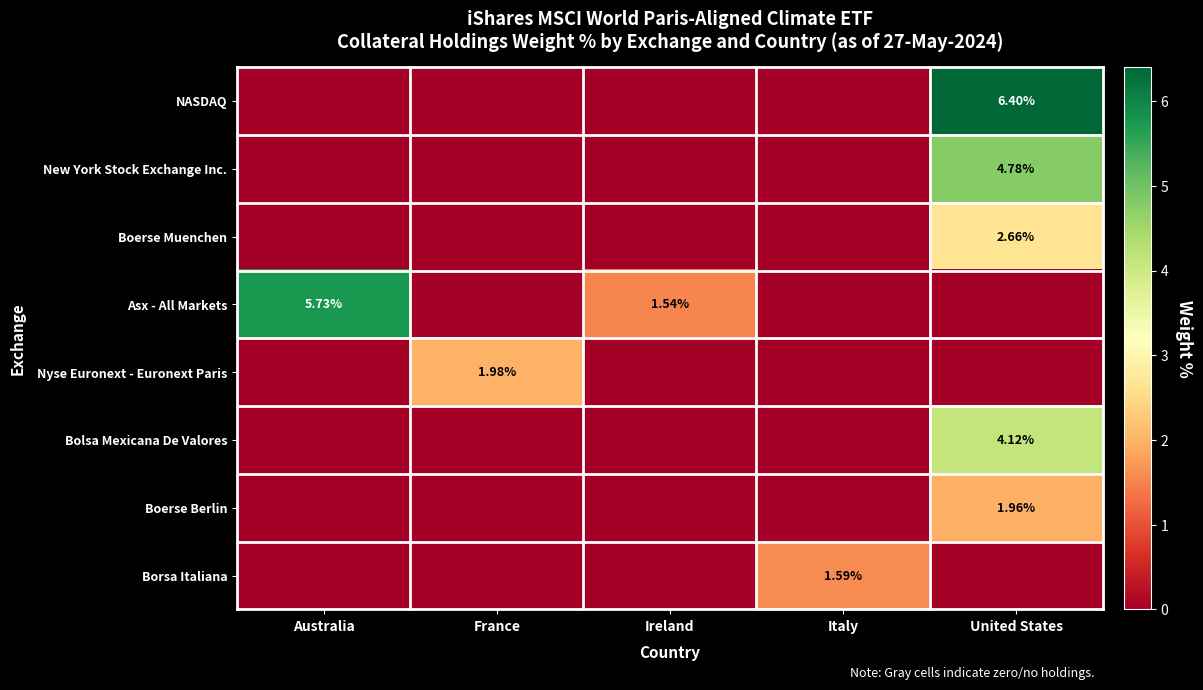

List the labels in order of Bolsa Mexicana De Valores value, smallest first.

Australia, France, Ireland, Italy, United States